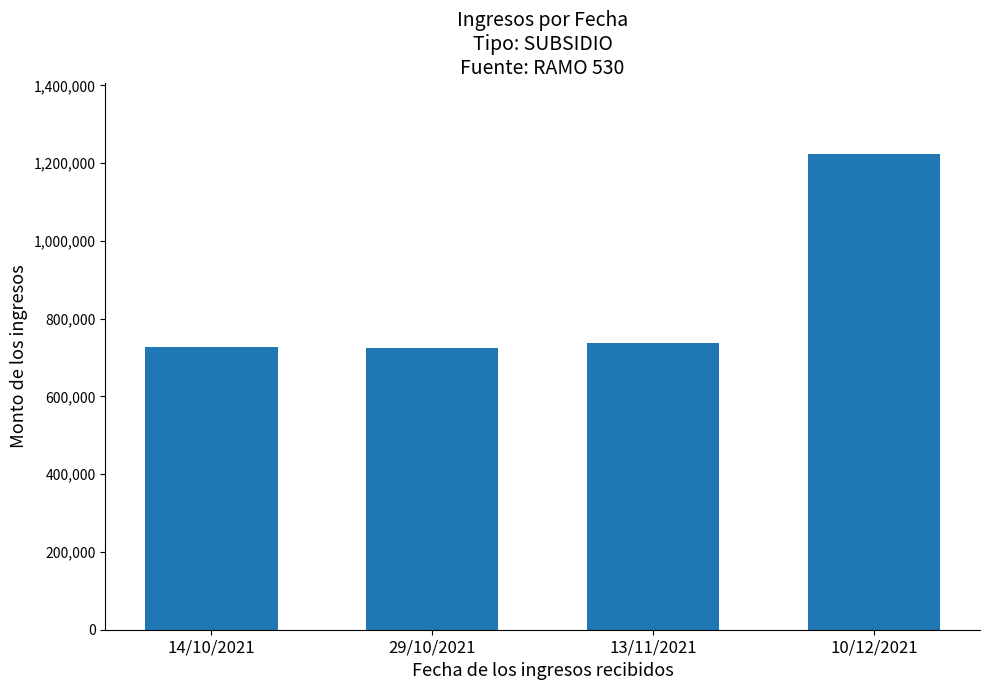

How many bars are there in total?

4